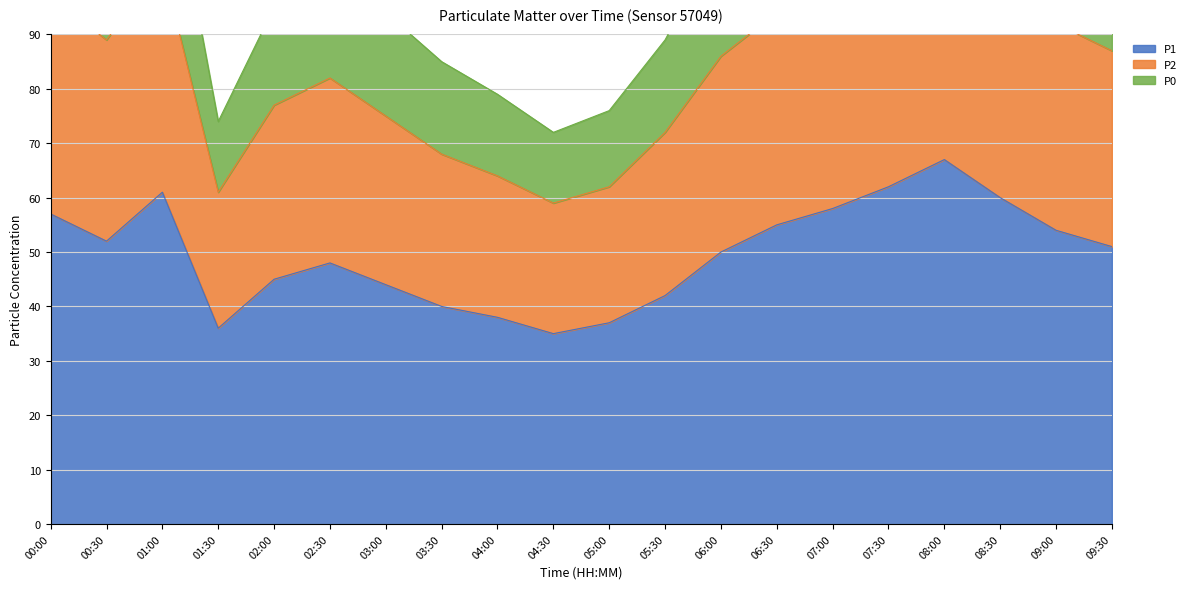

True or false: P2 has a value of 20 at 03:30.

False